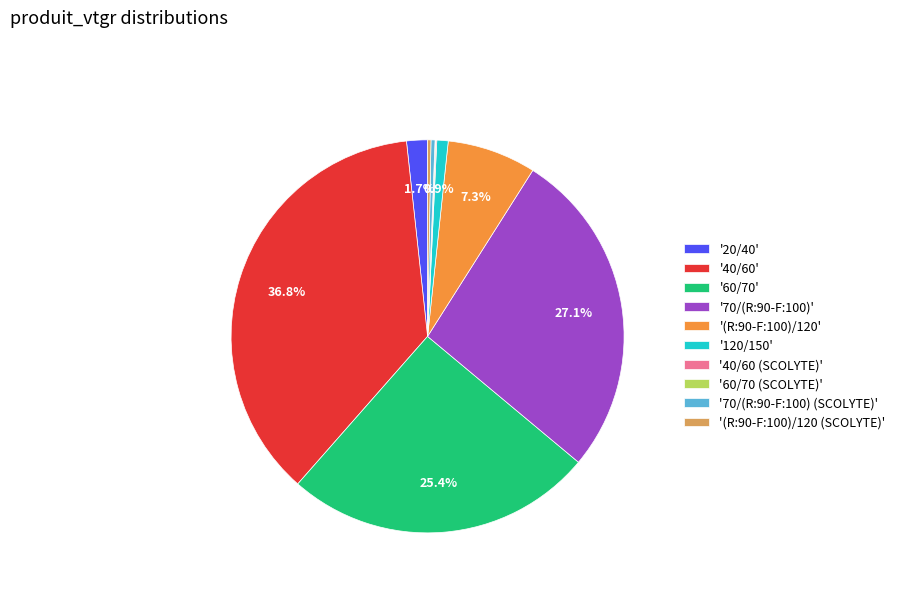

Which slice is the largest?

'40/60'